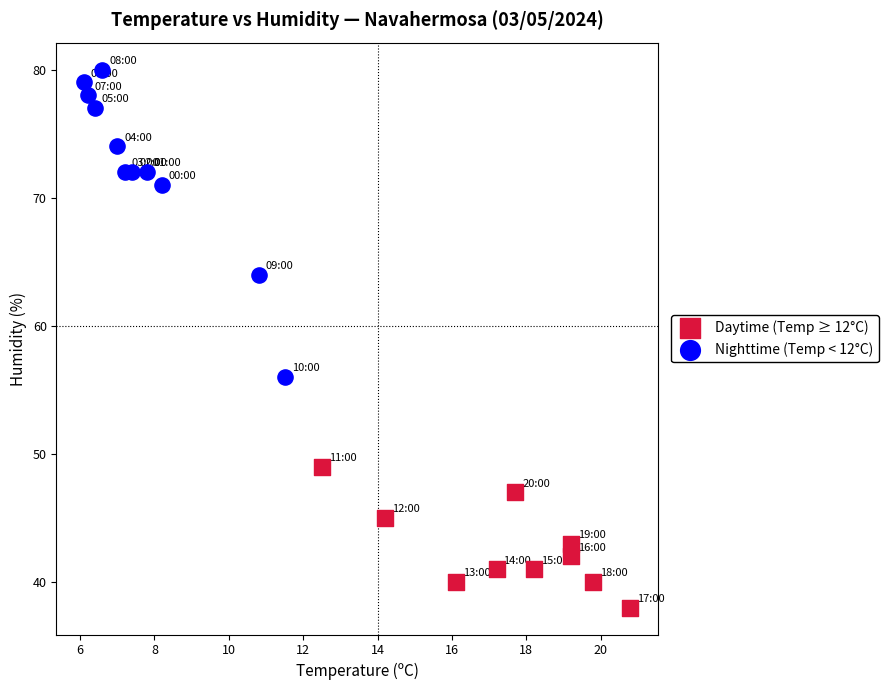

Which series has the largest Y range (max minus min)?

Nighttime (Temp < 12°C)